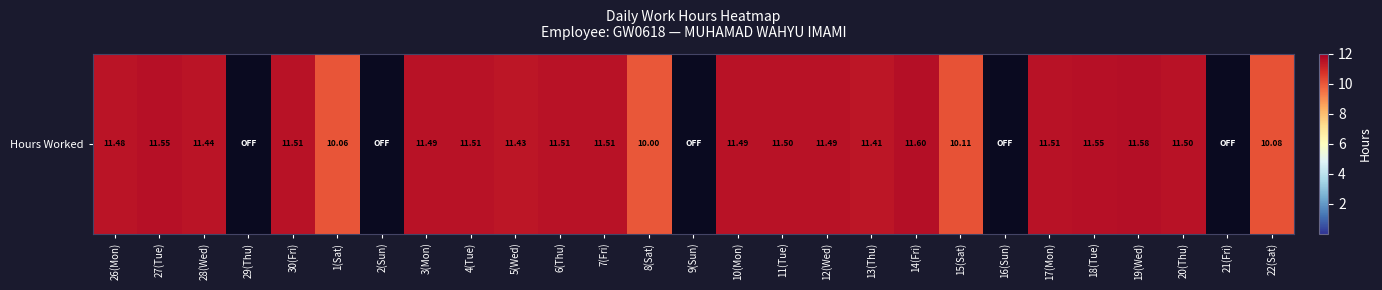

How many series are shown in this chart?

1